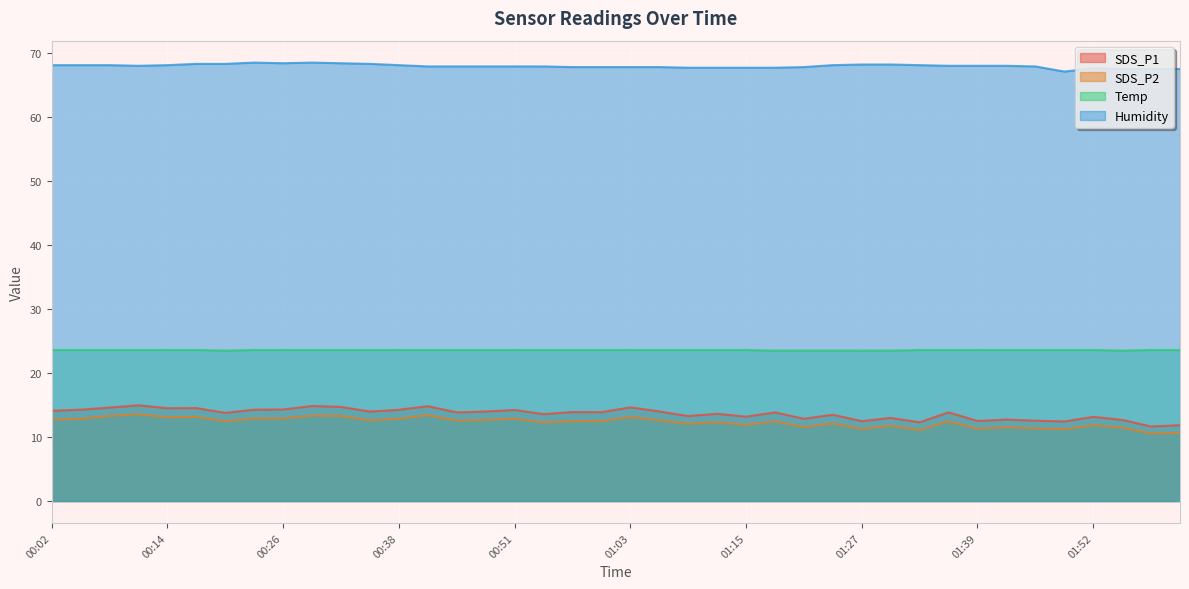

How many interior local valleys does the SDS_P1 series have?

14